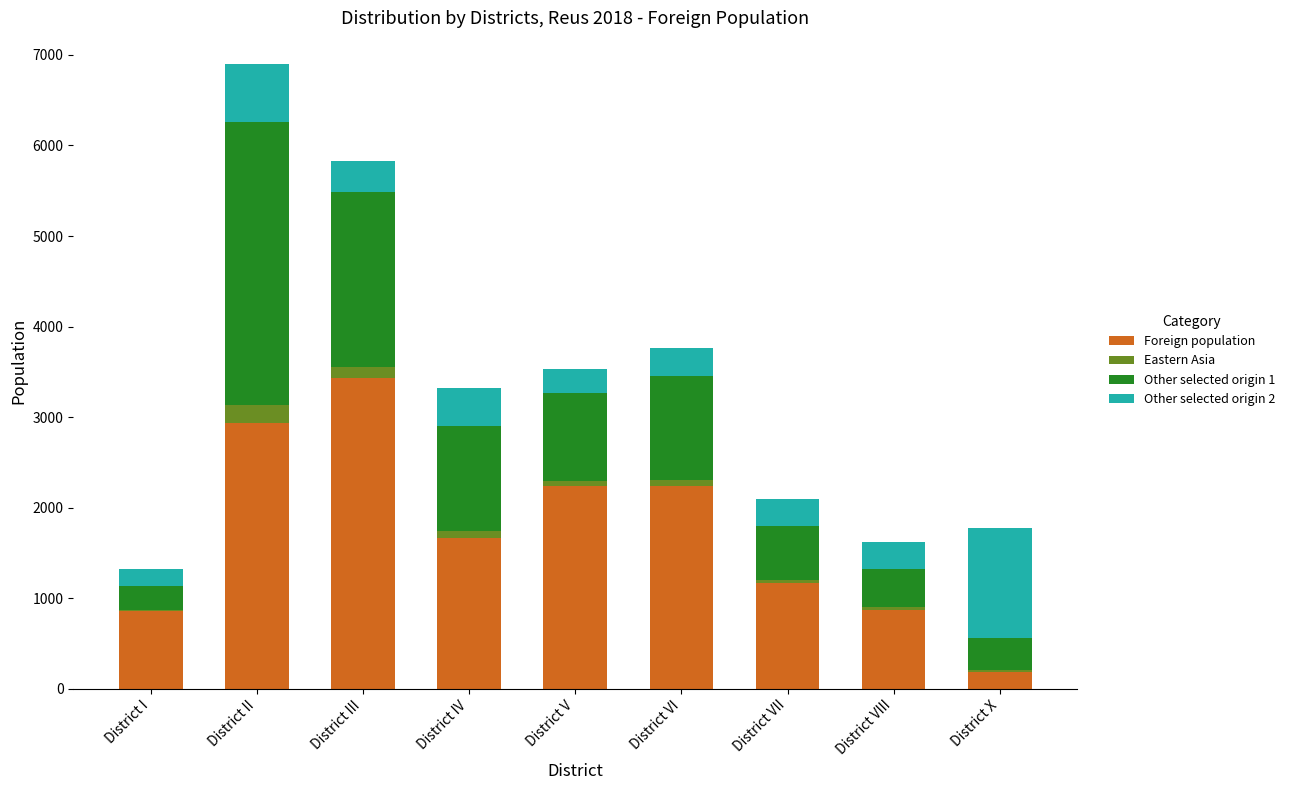

Is it true that Foreign population equals 985 at District VI?

False